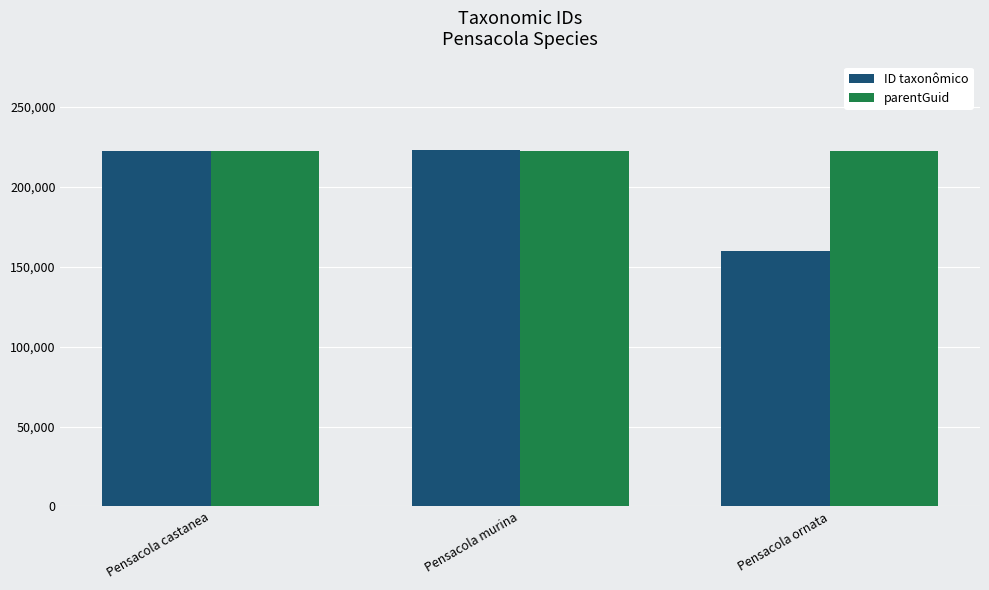

At which label is ID taxonômico closest to 191367?

Pensacola castanea